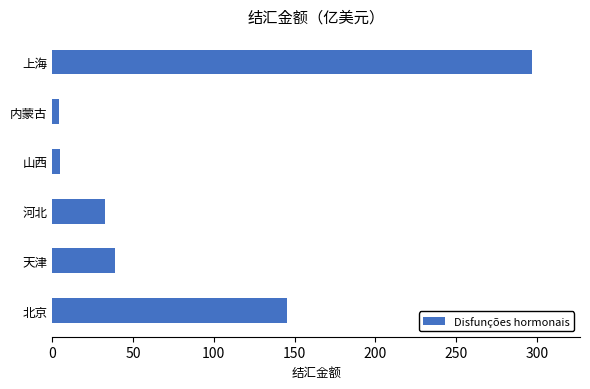

Between 河北 and 北京, which is larger?

北京